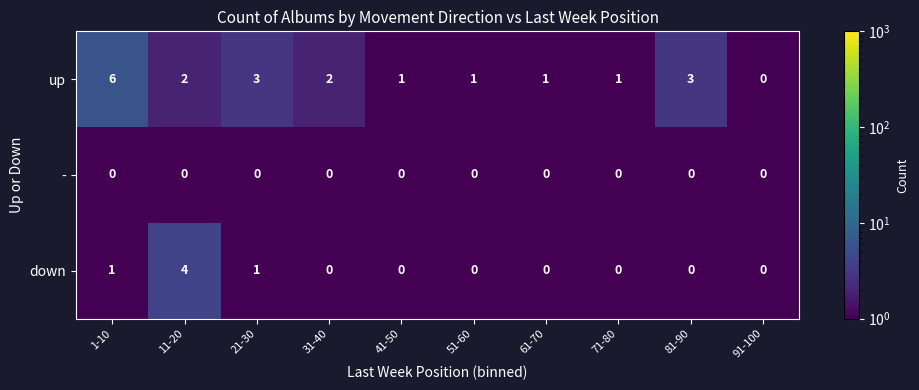

Reading right to left, list all the values displayed in this chart.

up: 91-100=0	81-90=3	71-80=1	61-70=1	51-60=1	41-50=1	31-40=2	21-30=3	11-20=2	1-10=6
-: 91-100=0	81-90=0	71-80=0	61-70=0	51-60=0	41-50=0	31-40=0	21-30=0	11-20=0	1-10=0
down: 91-100=0	81-90=0	71-80=0	61-70=0	51-60=0	41-50=0	31-40=0	21-30=1	11-20=4	1-10=1